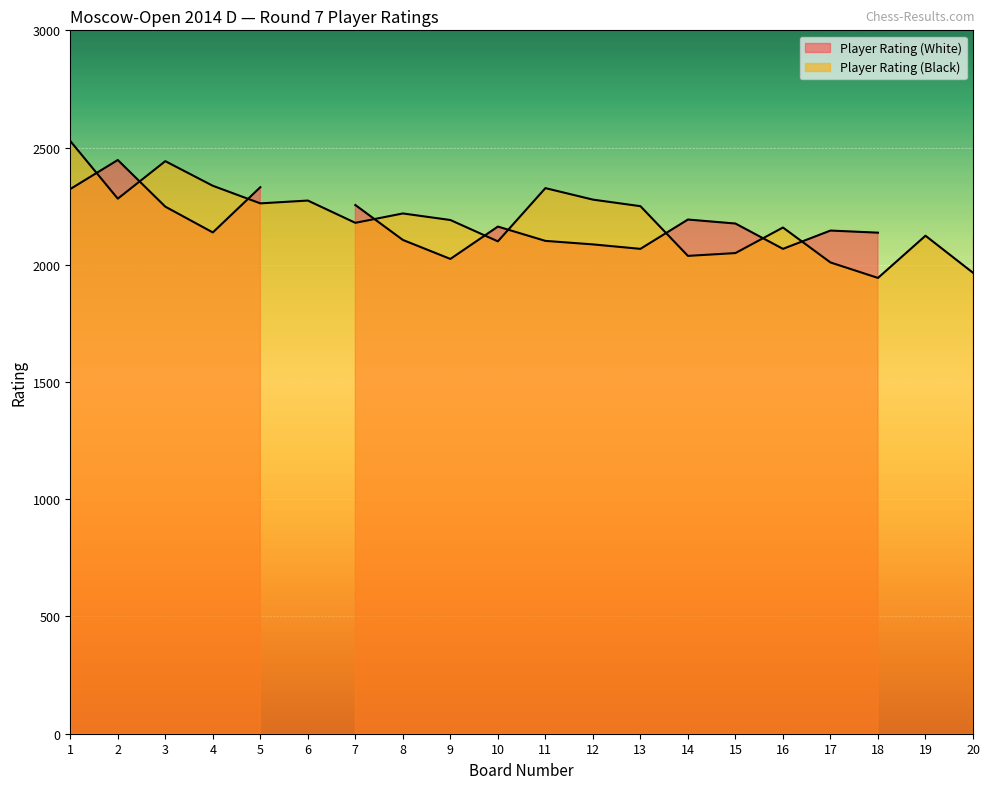

What is the minimum value shown in the chart?

1944